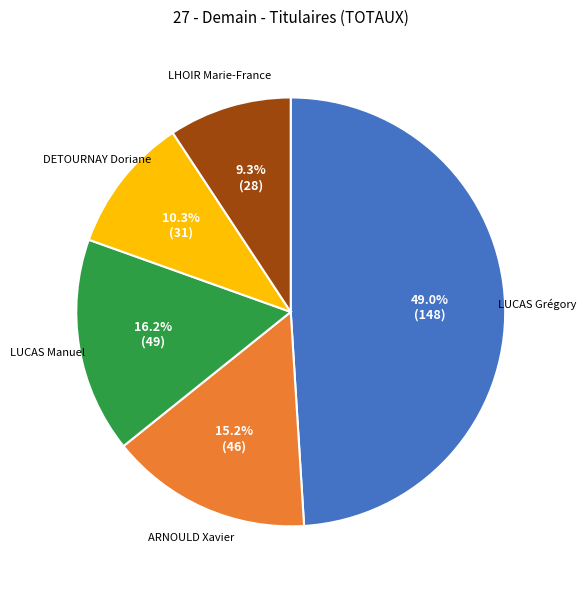

Is there any slice that represents more than half of the pie?

No